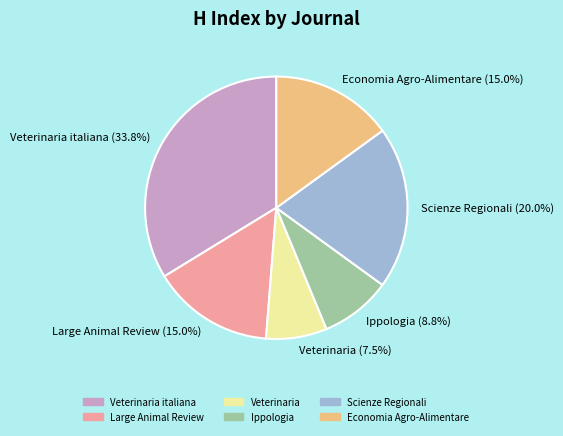

Which has a higher value, Large Animal Review (15.0%) or Veterinaria (7.5%)?

Large Animal Review (15.0%)